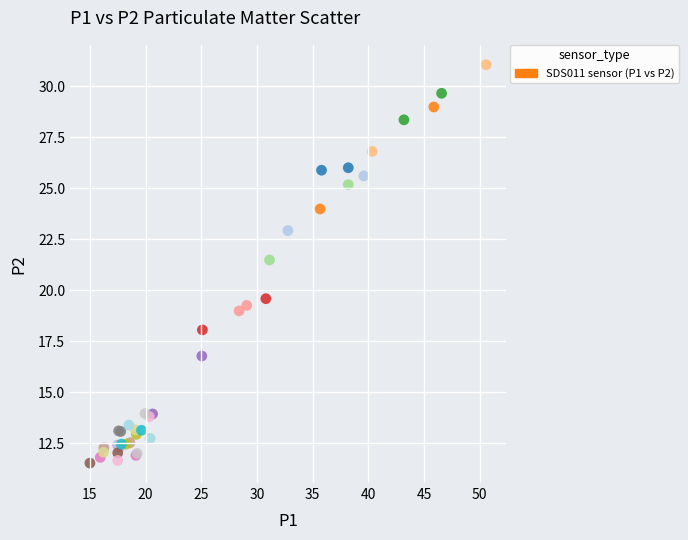

What Y value in the scatter plot is closest to 21?

21.5